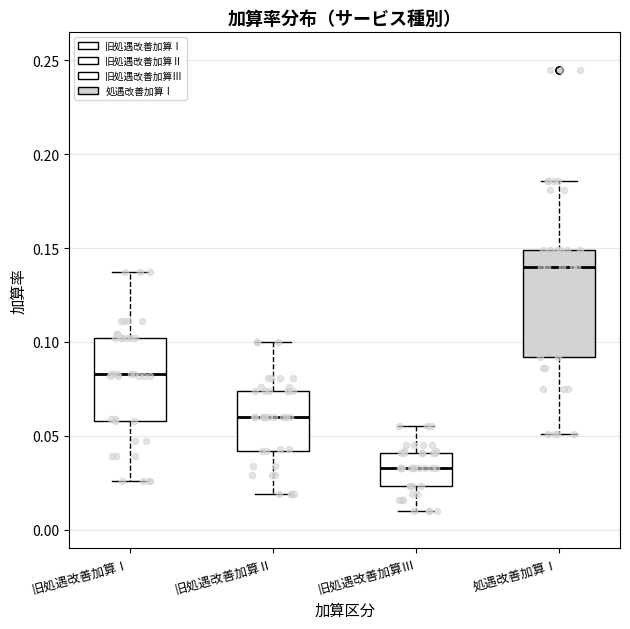

Where does the lower whisker of the box for 旧処遇改善加算Ⅱ end on the y-axis? The values are not printed on the chart, so give them approximately, as read against the axis.

0.020